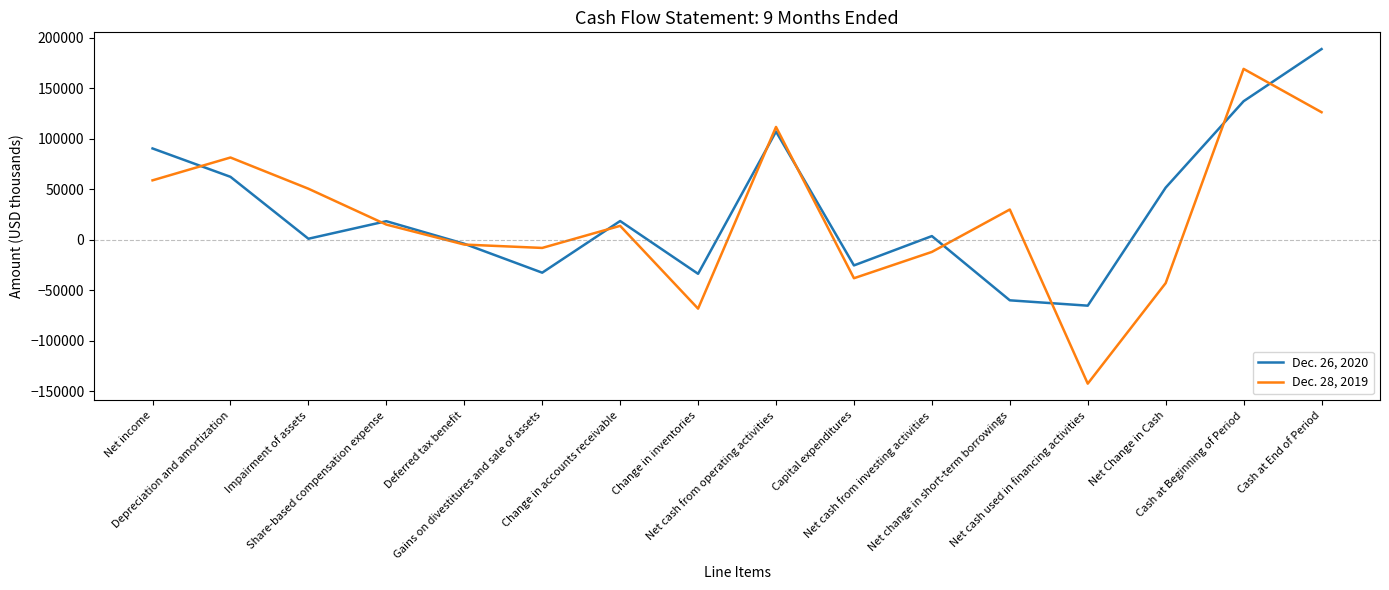

What is the sum of all Dec. 28, 2019 values?

340716